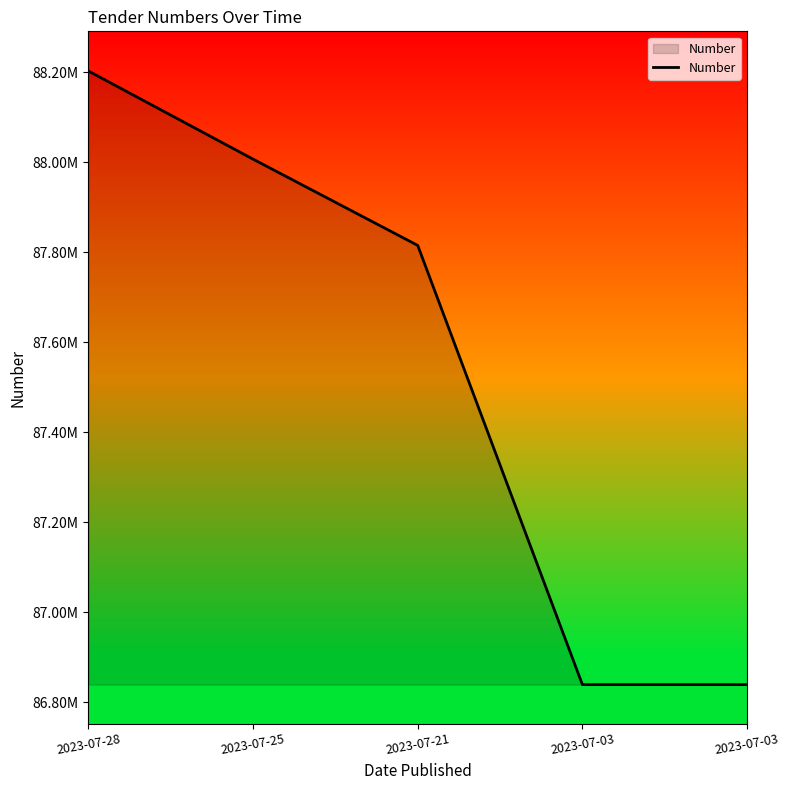

Count the number of data series in this chart.

1